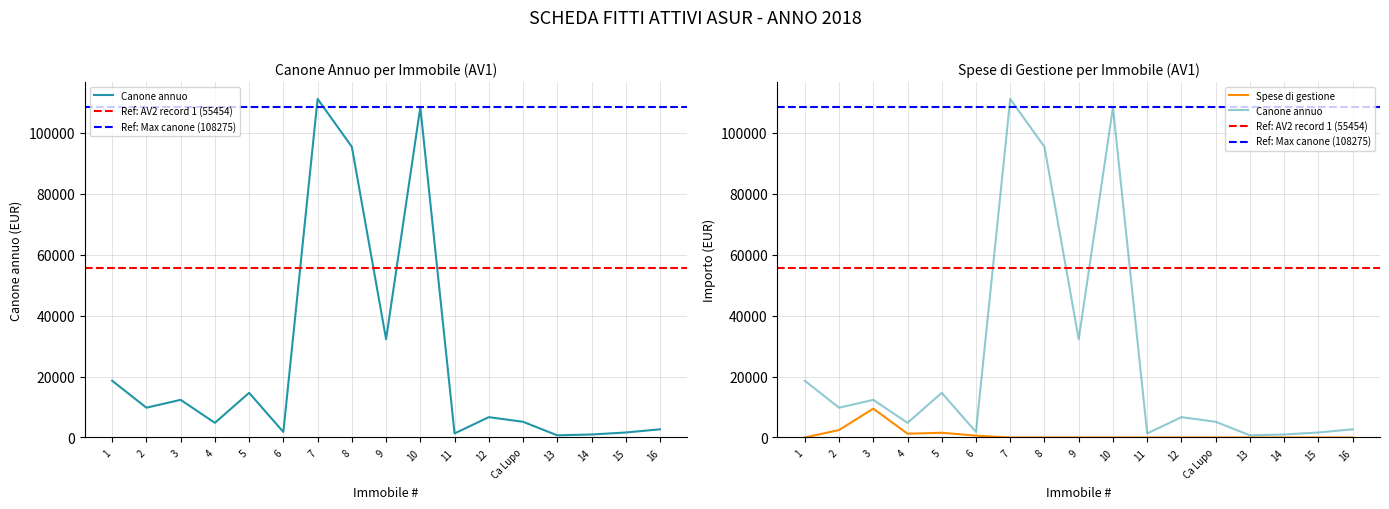

What is the total value across all series at 16?

2680.0